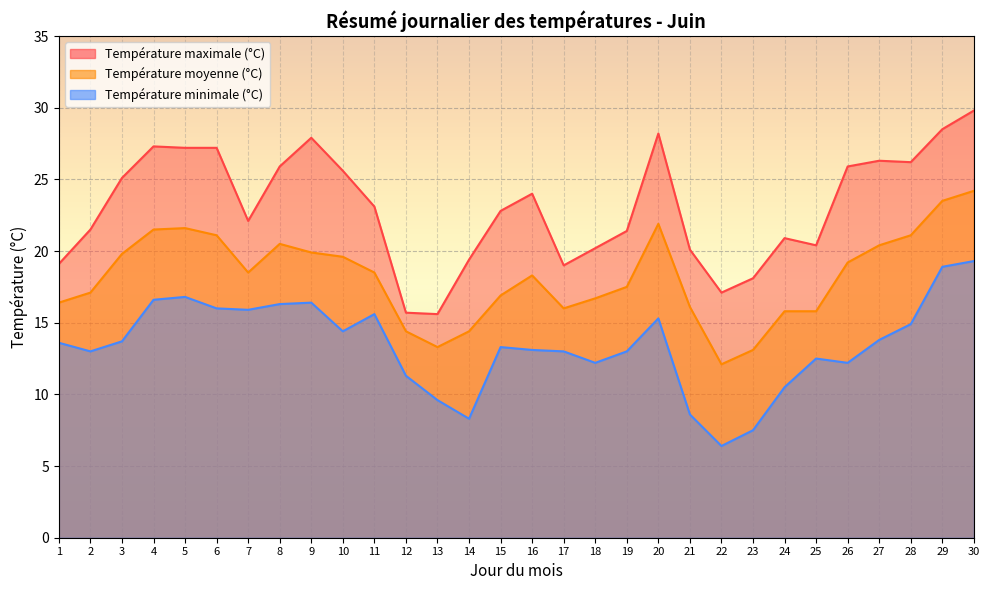

True or false: Température moyenne (°C) and Température minimale (°C) cross at least once.

False